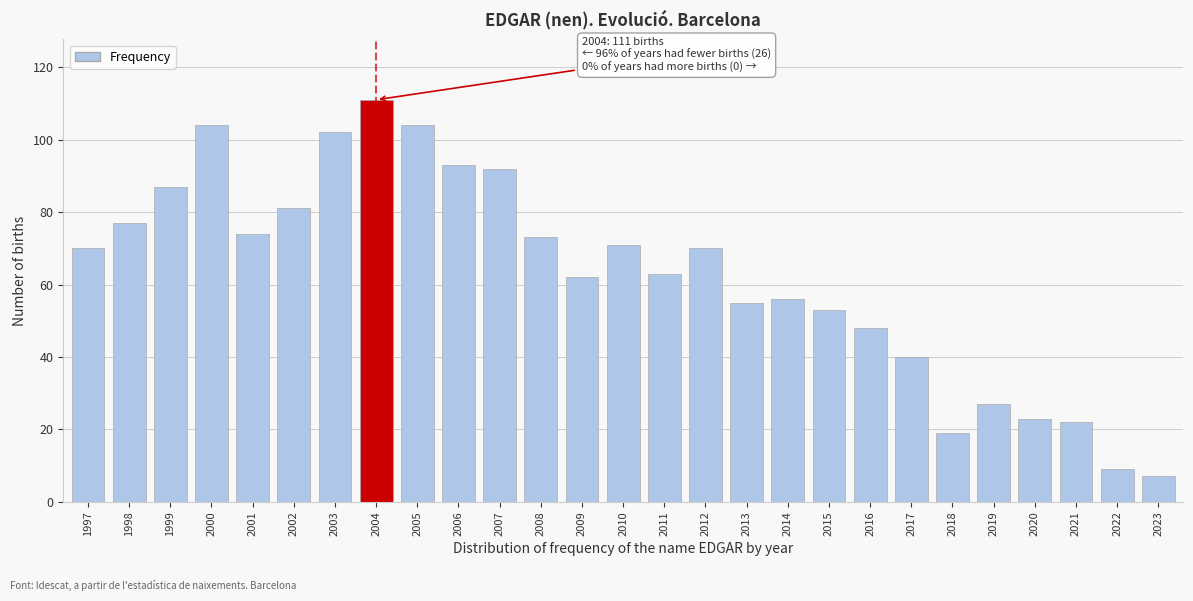

Reading left to right, list all the values displayed in this chart.

1997=70	1998=77	1999=87	2000=104	2001=74	2002=81	2003=102	2004=111	2005=104	2006=93	2007=92	2008=73	2009=62	2010=71	2011=63	2012=70	2013=55	2014=56	2015=53	2016=48	2017=40	2018=19	2019=27	2020=23	2021=22	2022=9	2023=7